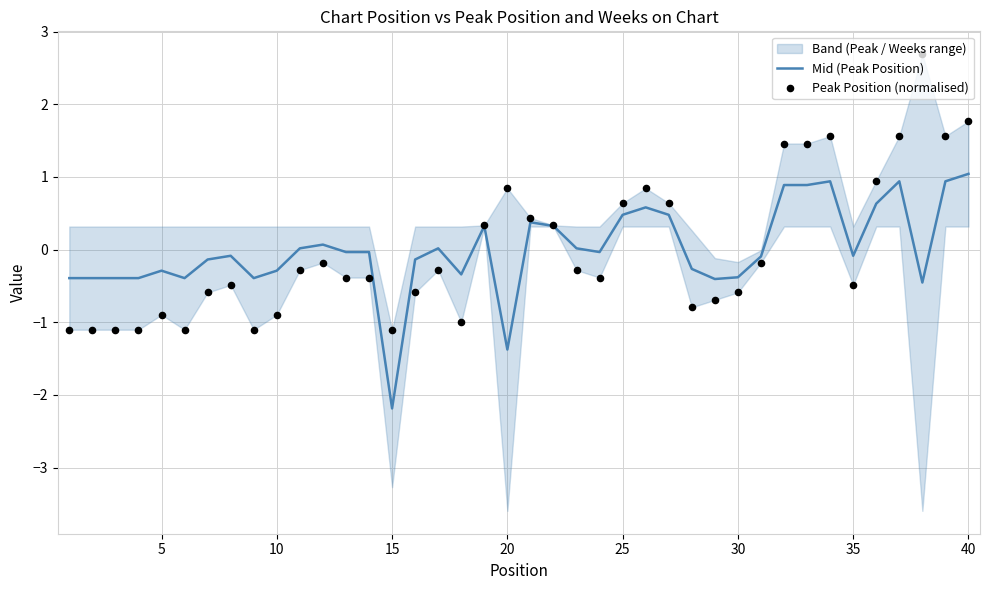

What is the minimum value for Mid (Peak Position)?

-2.2